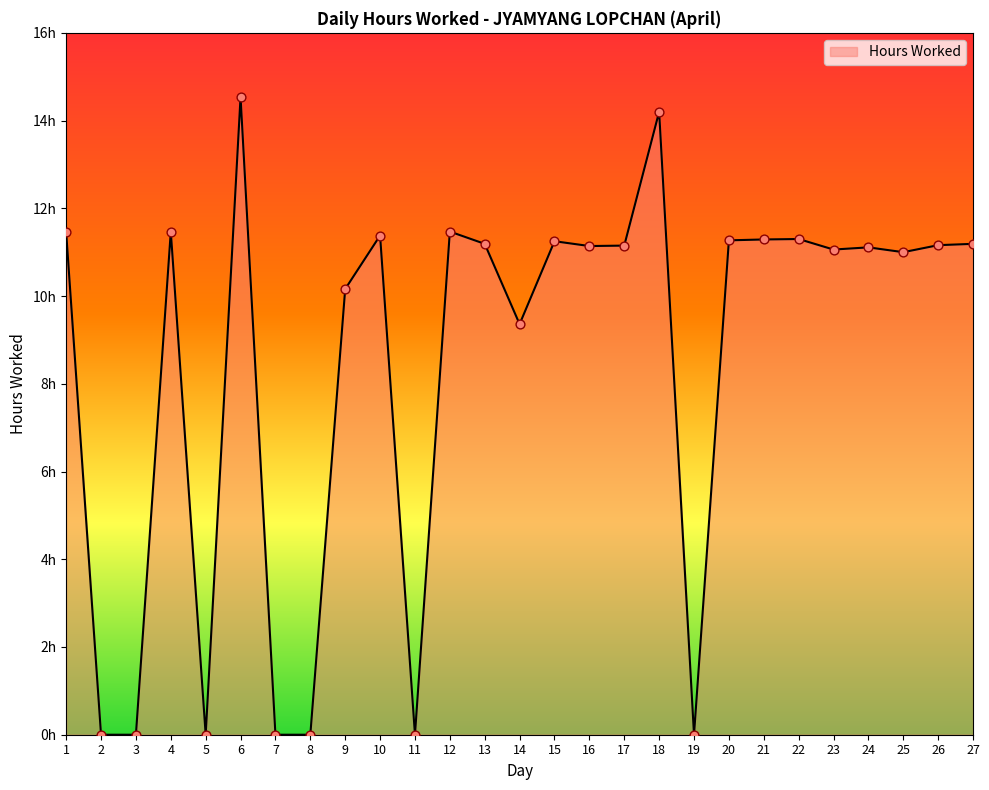

What is the change in value from 9 to 25?

+0.8